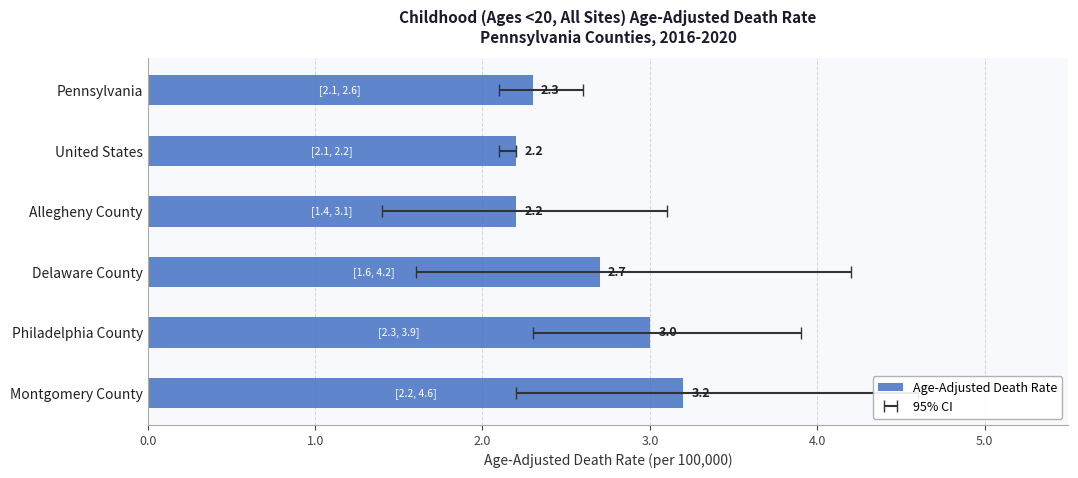

What is the sum of all values?

15.6